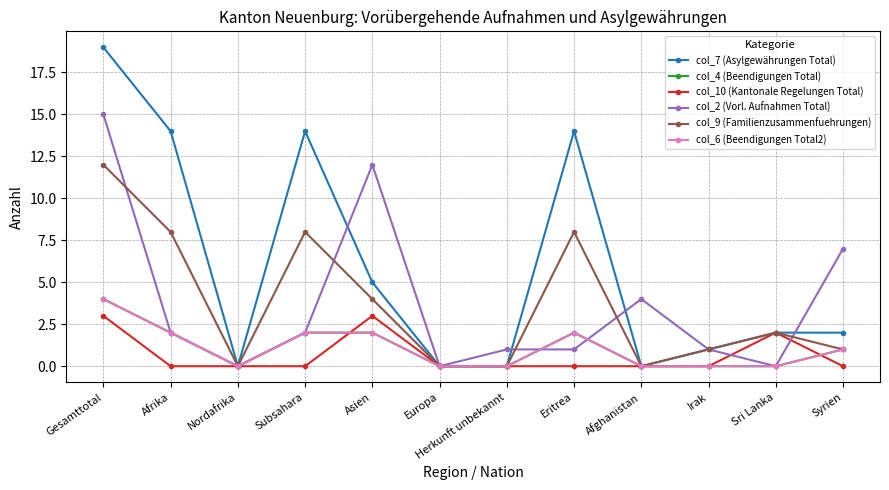

Which series has the largest total across all categories?

col_7 (Asylgewährungen Total)